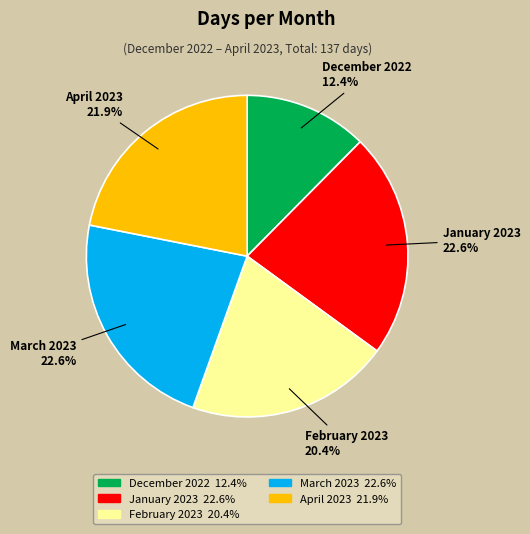

Does any single category account for the majority?

No